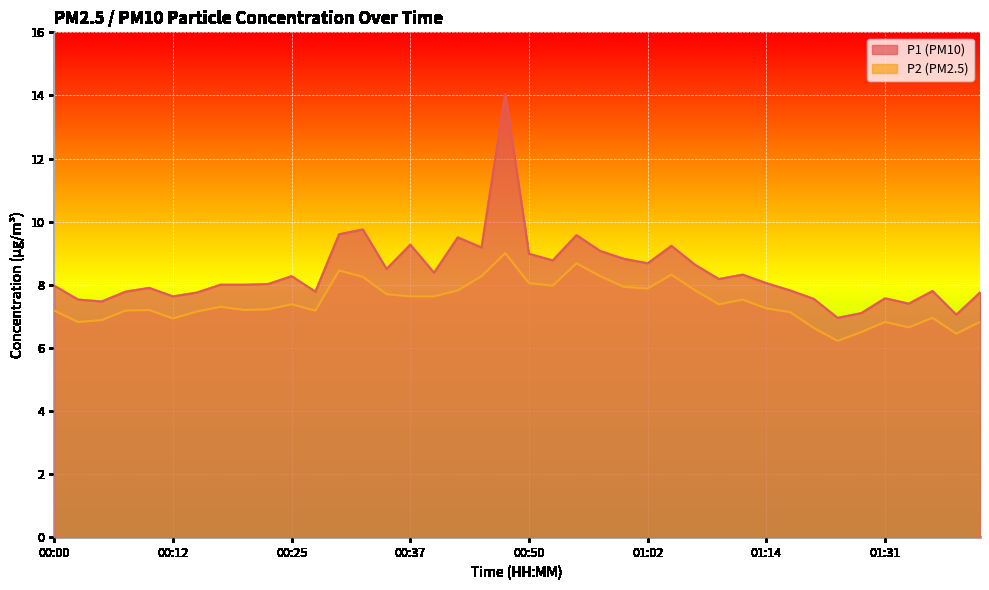

True or false: P1 and P2 intersect in this chart.

False